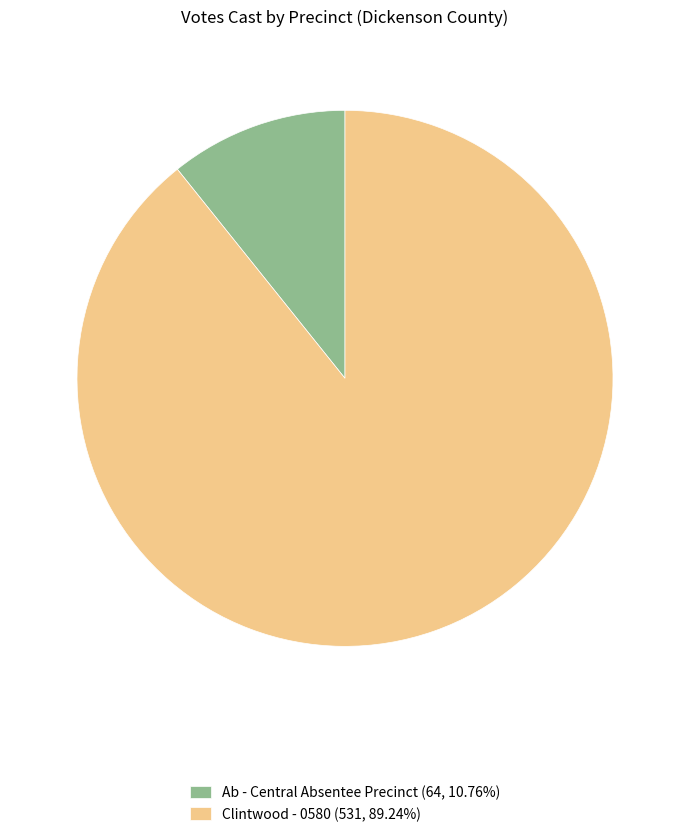

Approximately how many times larger is the value at Clintwood - 0580 (531, 89.24%) compared to Ab - Central Absentee Precinct (64, 10.76%)?

8.3